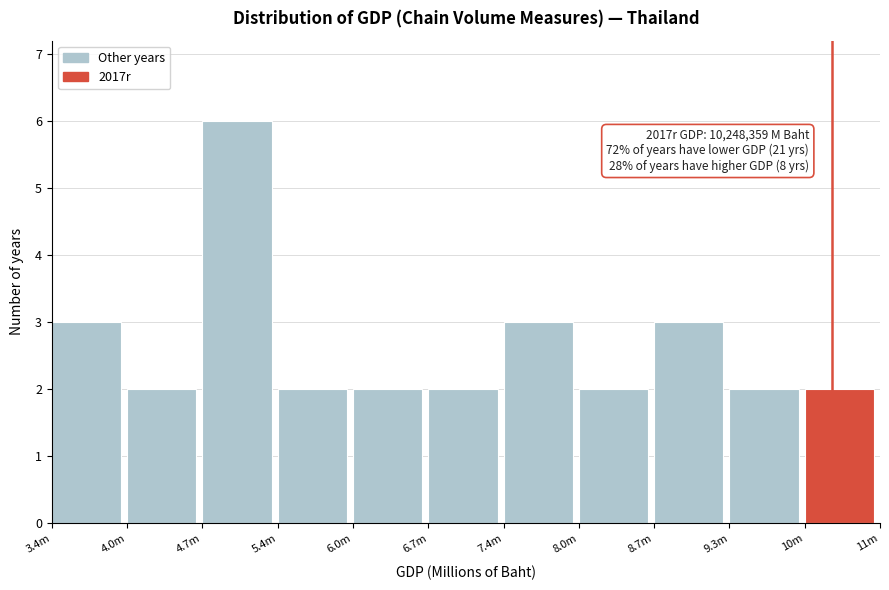

Reading right to left, what are all the values shown in this chart?

2	2	3	2	3	2	2	2	6	2	3